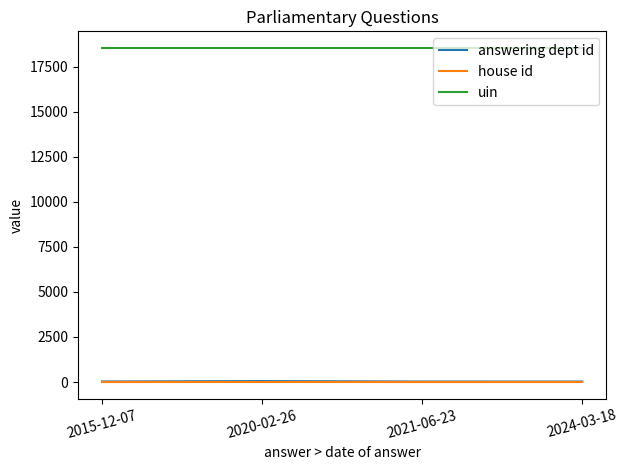

What is the maximum value shown in the chart?

18540